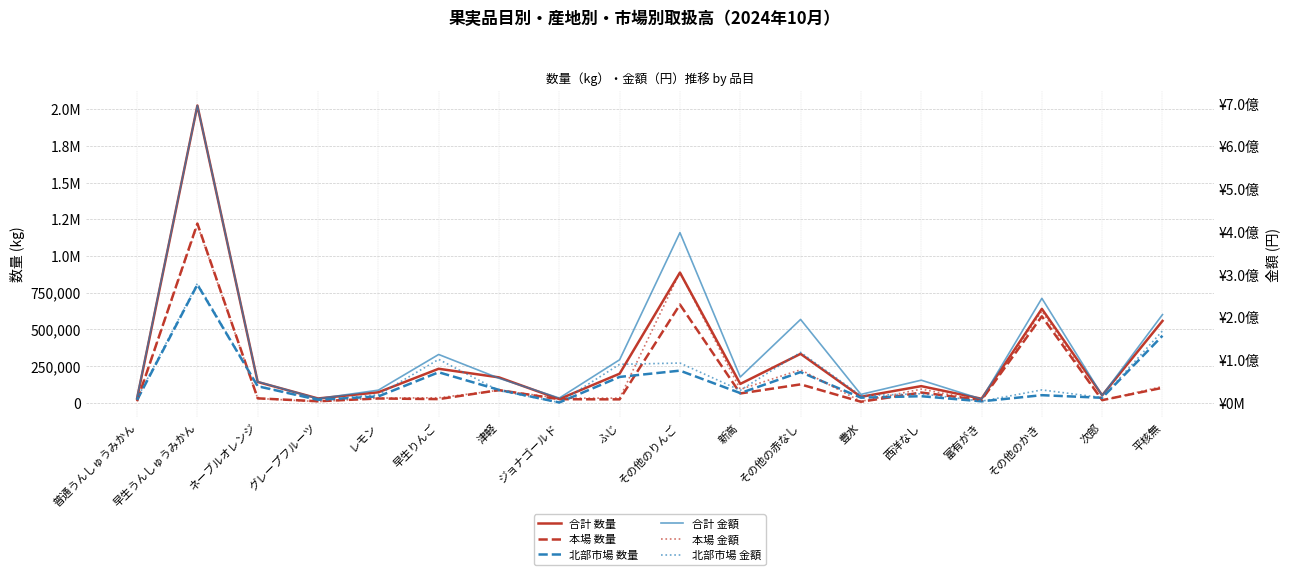

Is it true that 合計 数量 equals 639239 at その他のかき?

True